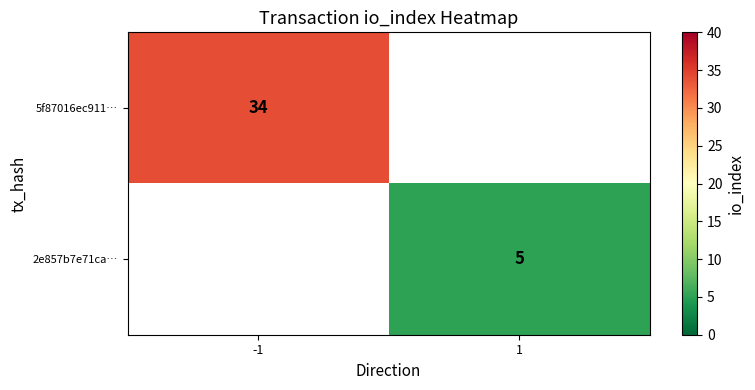

The 5f87016ec911… series shows 51 at -1. True or false?

False